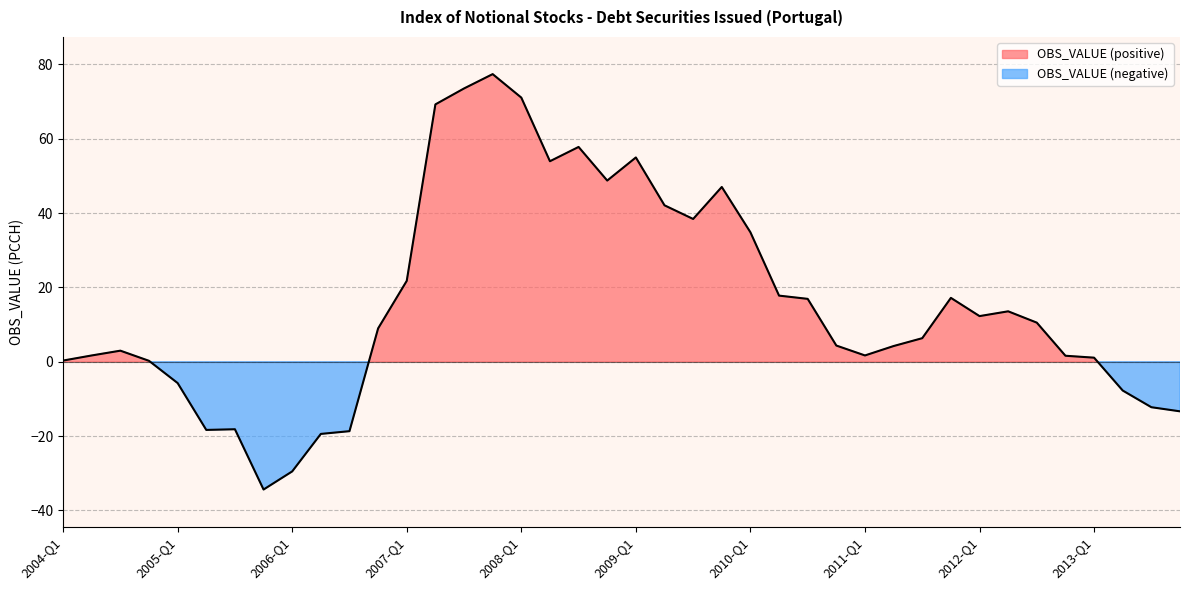

How many interior local peaks (higher than both neighbors) does the data have?

8